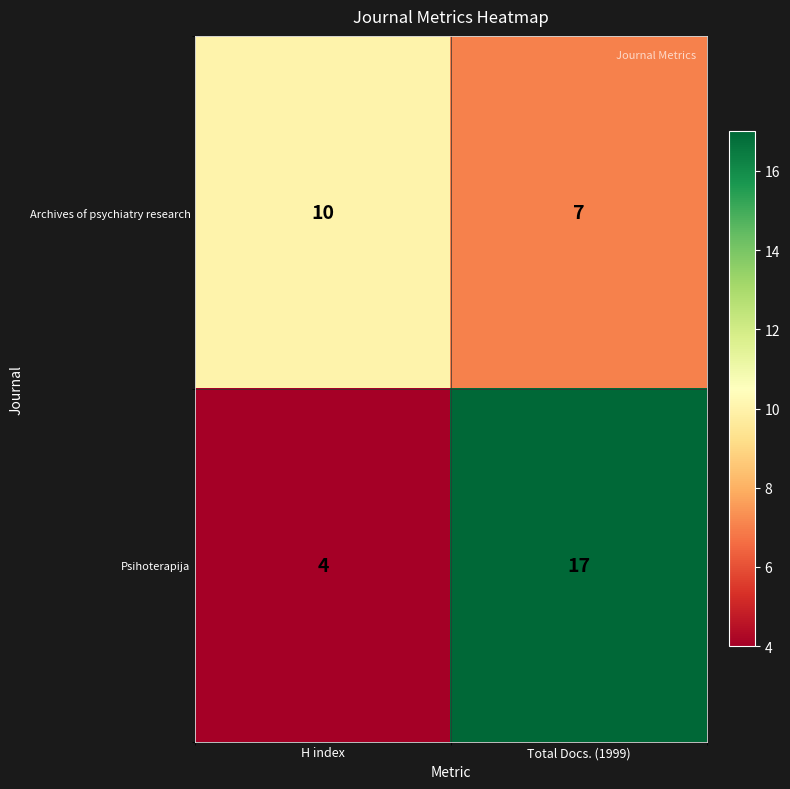

Reading left to right, extract all data points from this chart.

Archives of psychiatry research: 10	7
Psihoterapija: 4	17